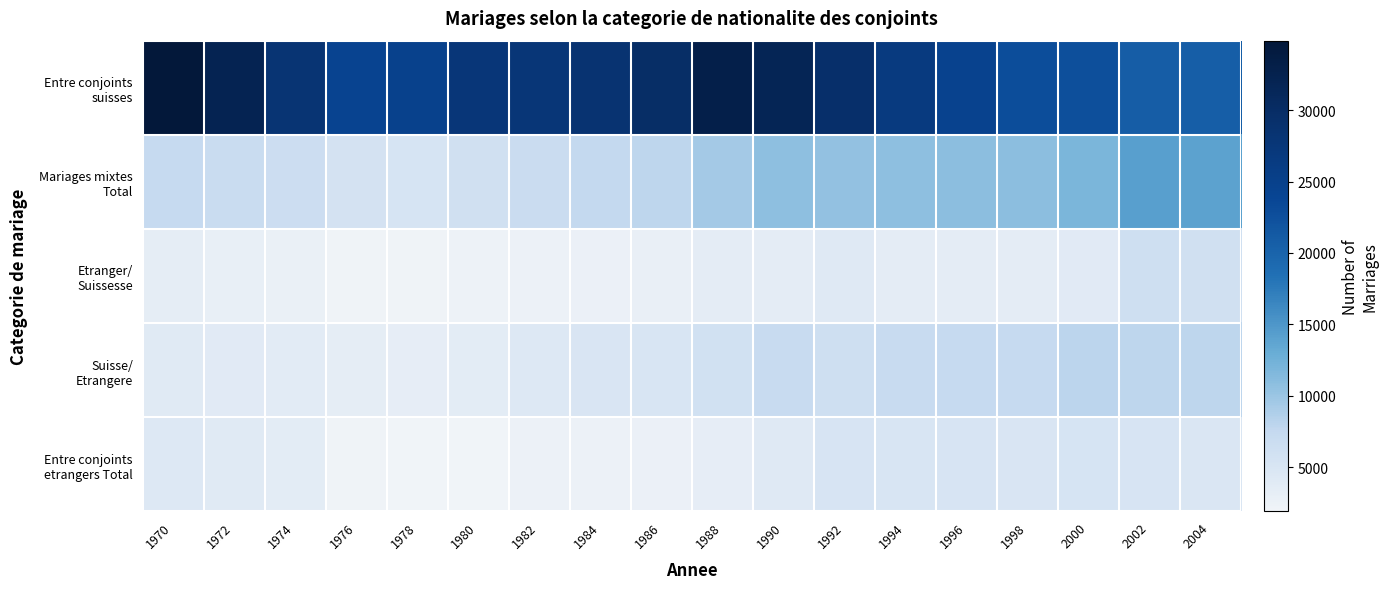

Count the number of categories in the chart.

18